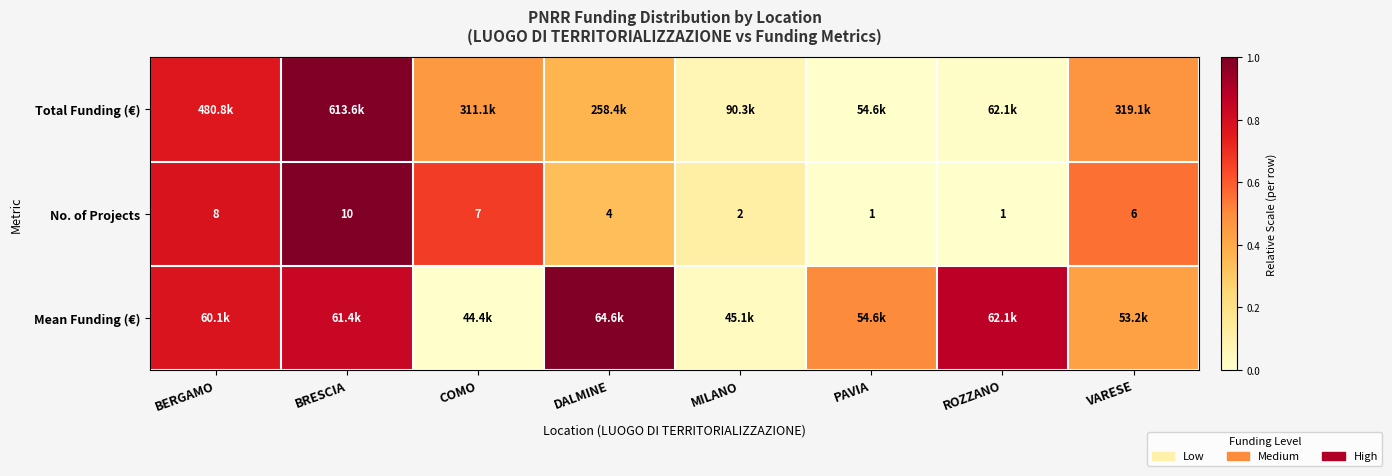

At which label does No. of Projects reach its peak?

BRESCIA